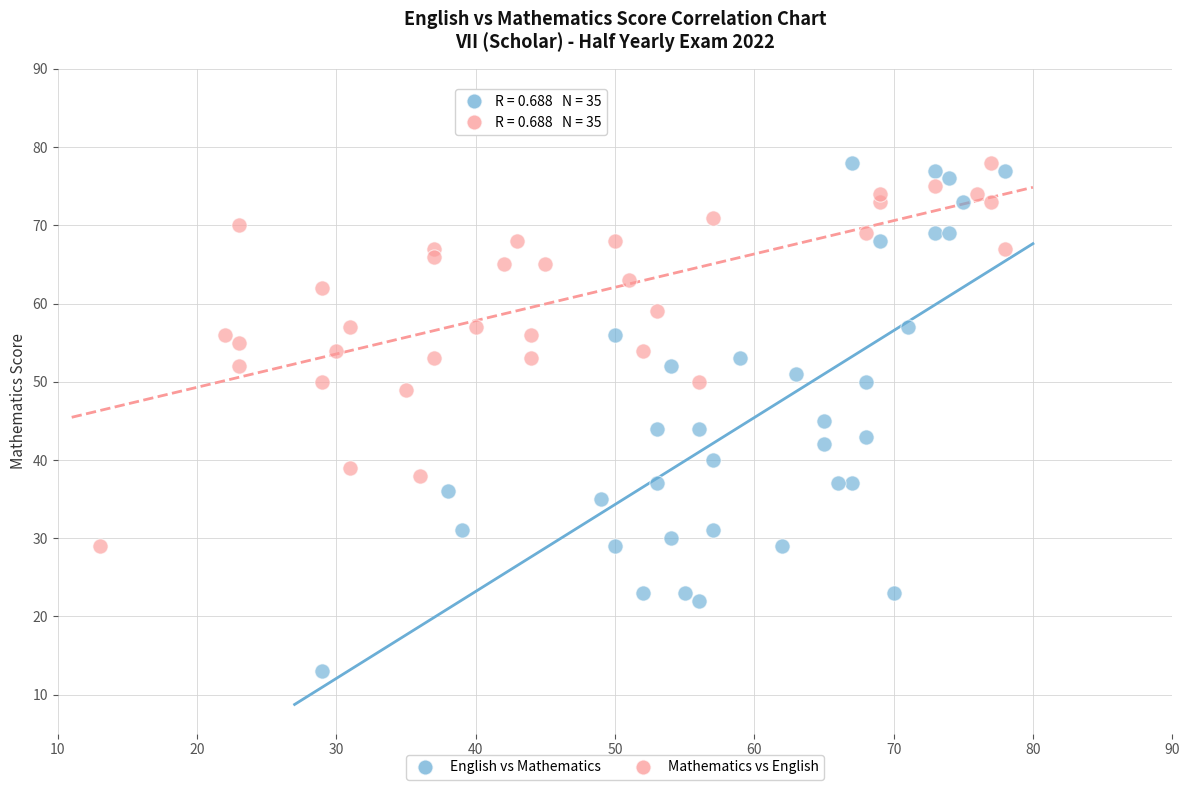

Which series contains the lowest Y value?

English vs Mathematics